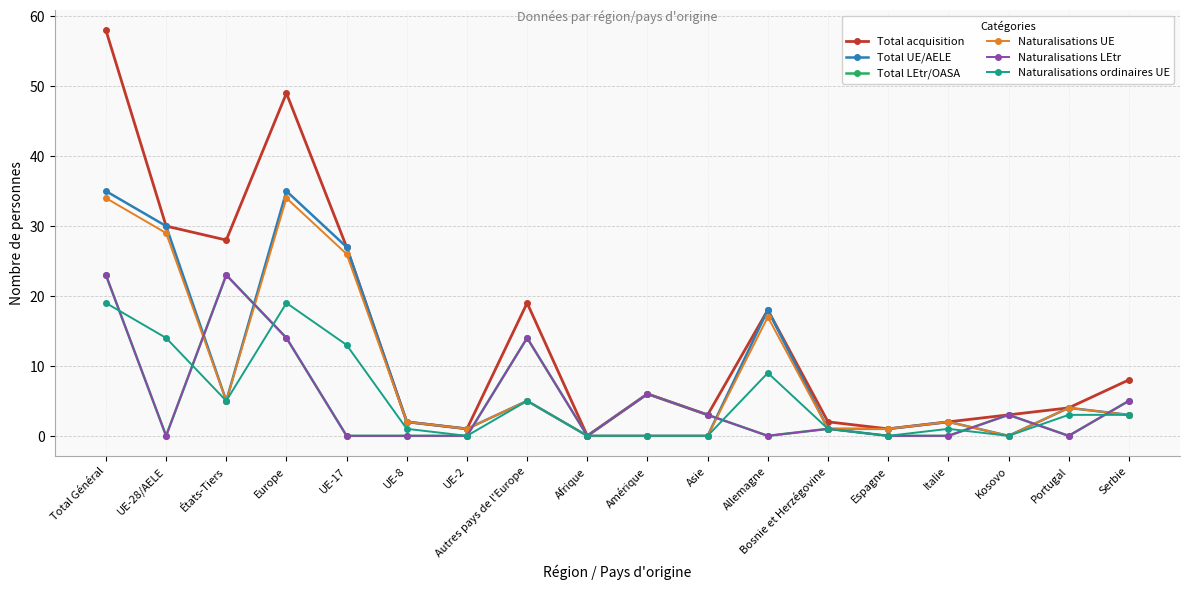

How many lines are shown in the chart?

6